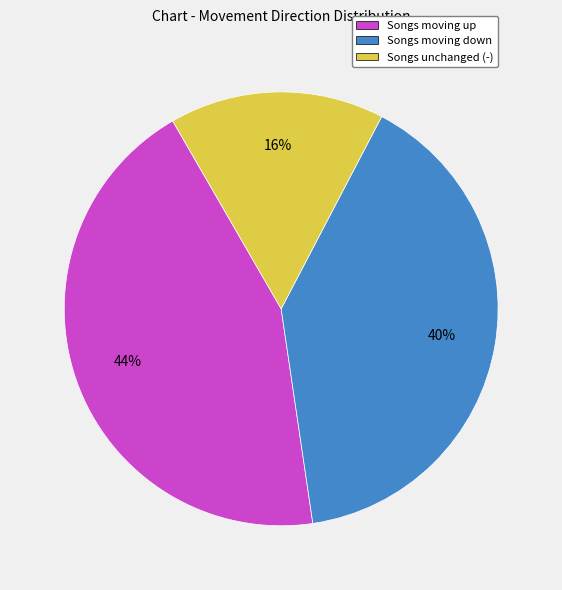

To the nearest percent, what is the average slice percentage?

33%